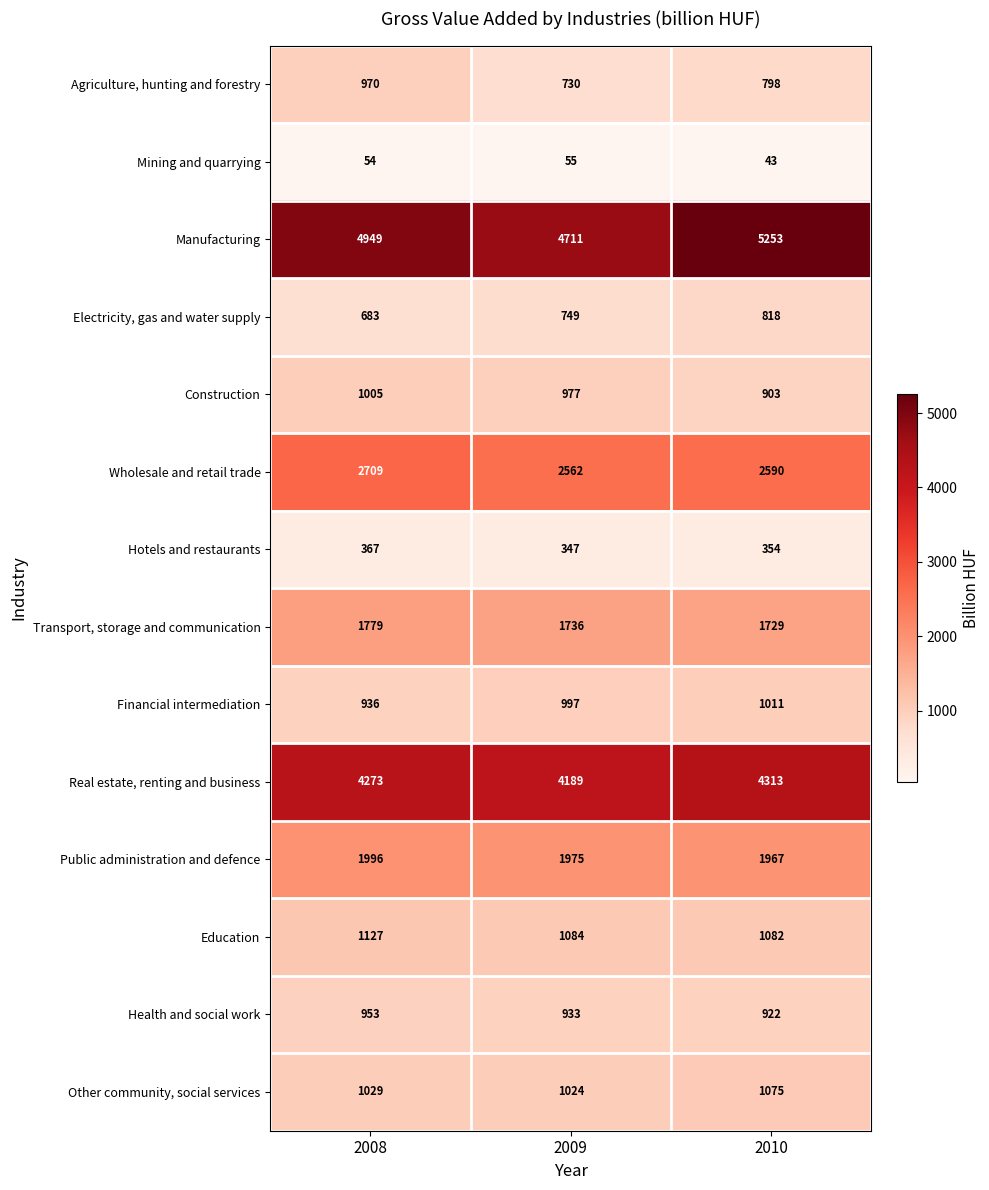

Where is Public administration and defence nearest to the value 1981?

2009